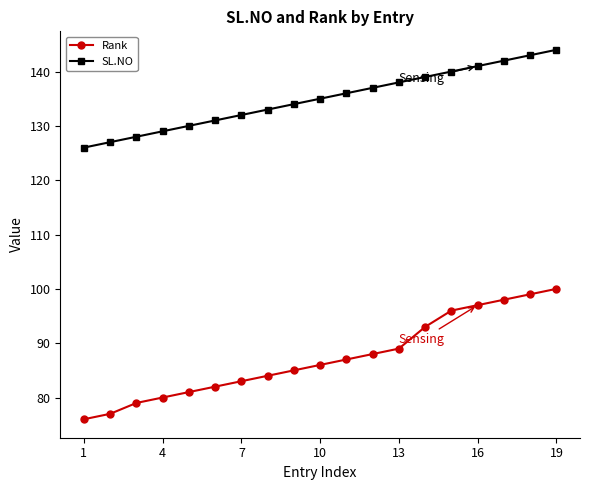

What is the difference between the maximum and minimum values in the SL.NO series?

18